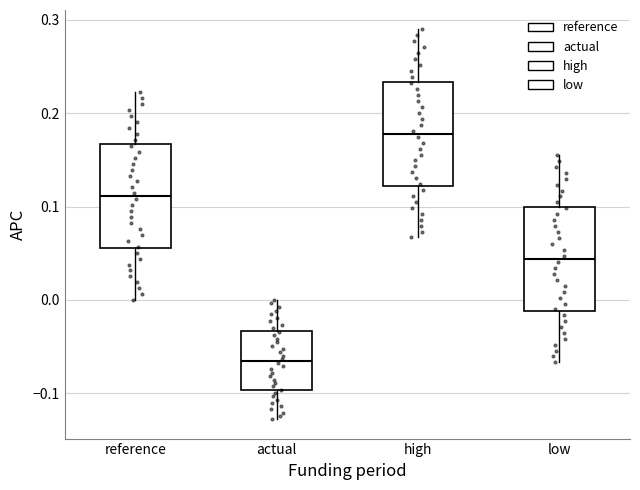

Where does the lower whisker of the box for reference end on the y-axis? The values are not printed on the chart, so give them approximately, as read against the axis.

0.00